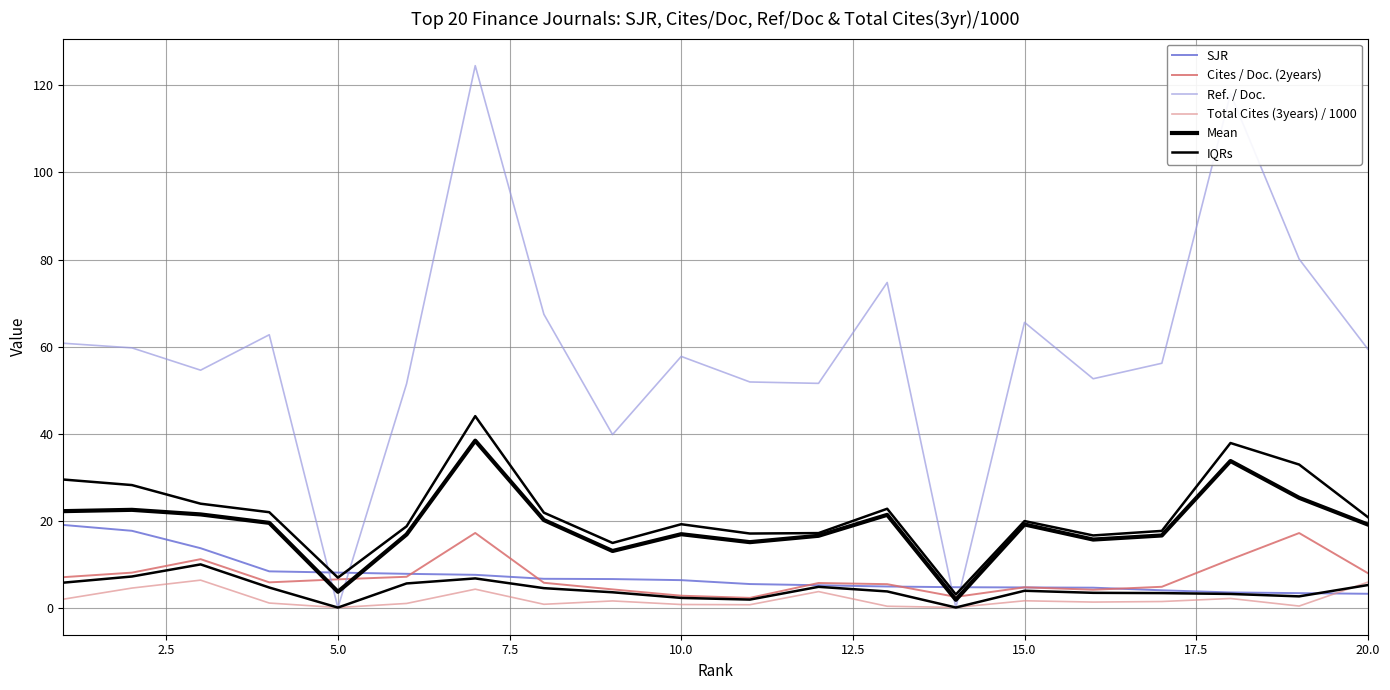

What is the difference between the maximum and minimum values in the Mean series?

36.6